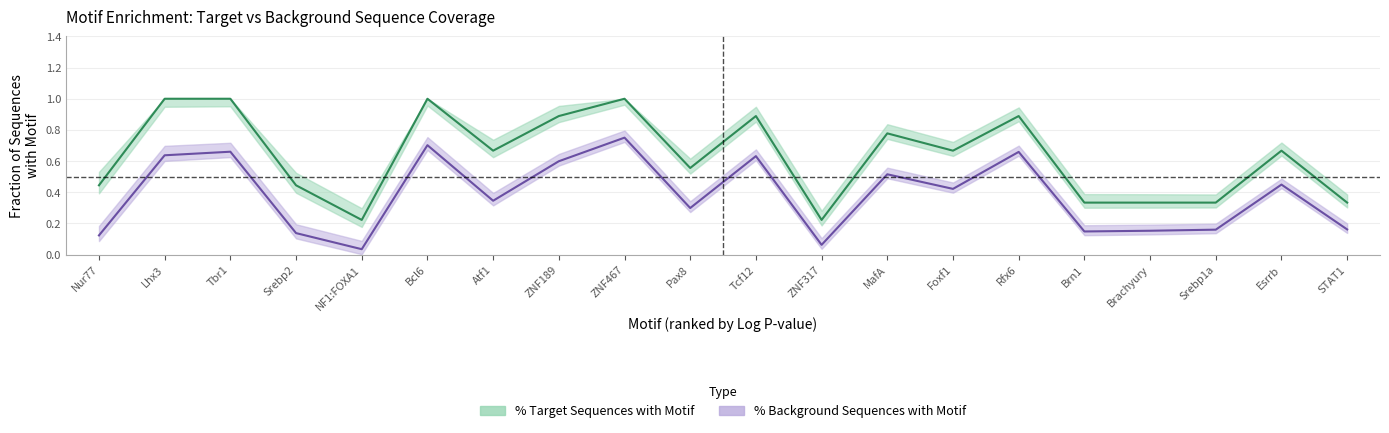

At Brachyury, list the series in order from smallest to largest.

pct_background, pct_target